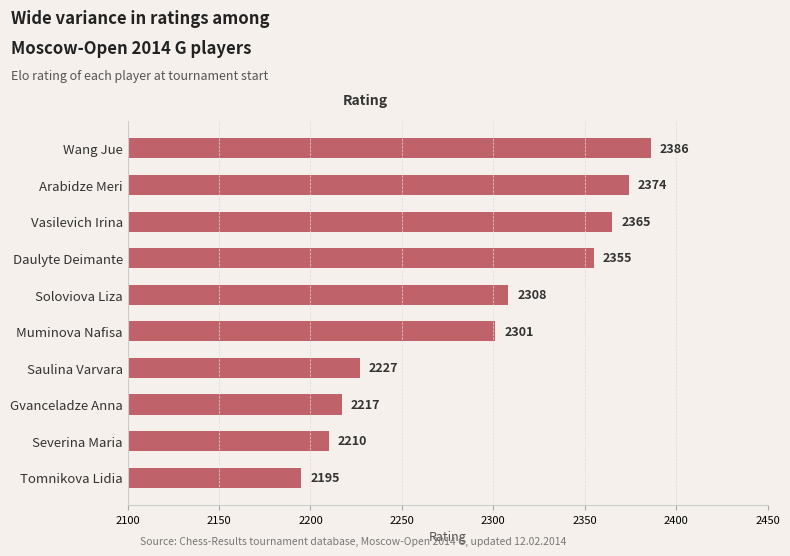

What is the difference between the maximum and minimum values?

191